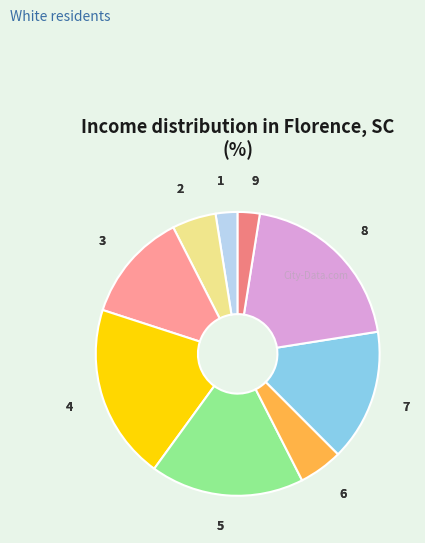

Between 7 and 9, which is larger?

7